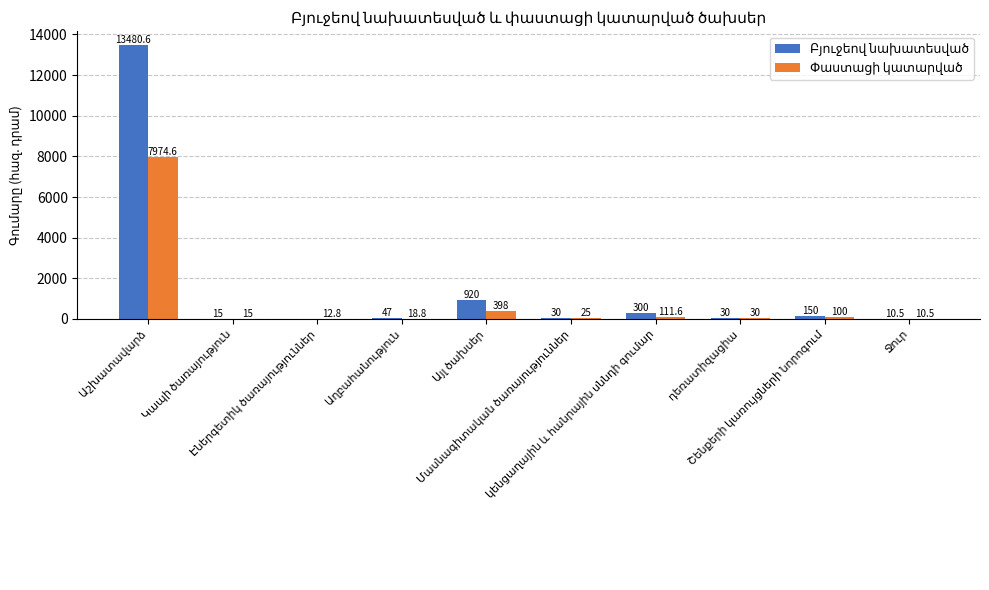

Rank the categories by Փաստացի կատարված value from lowest to highest.

Ջուր, Էներգետիկ ծառայություններ, Կապի ծառայություն, Աղբահանություն, Մասնագիտական ծառայություններ, դեռատիզացիա, Շենքերի կառույցների նորոգում, կենցաղային և հանրային սննդի գումար, Այլ ծախսեր, Աշխատավարձ